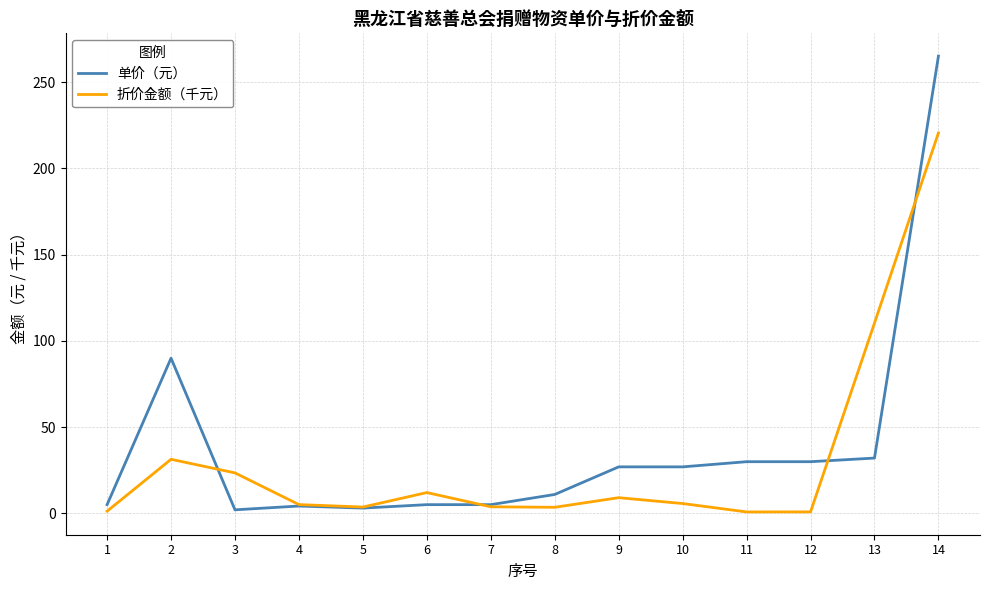

The value of 单价（元） at 14 is 265.0. True or false?

True